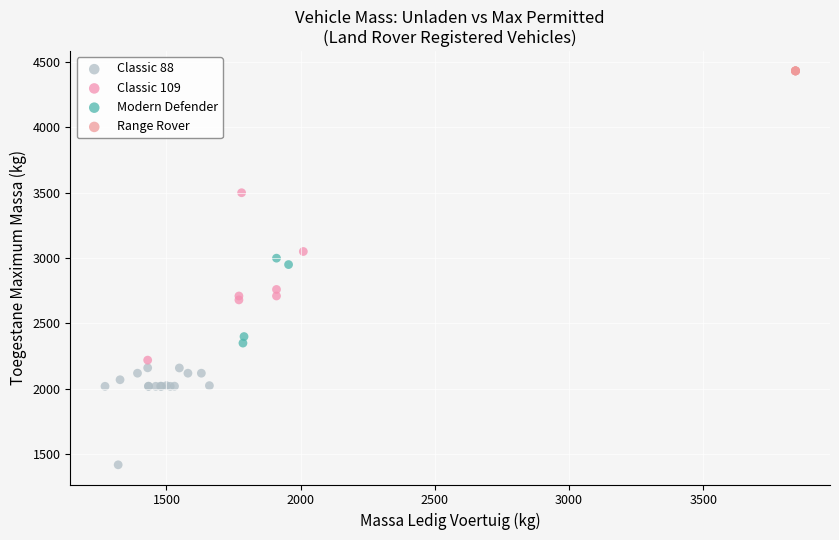

Which series reaches the minimum Y coordinate?

Classic 88